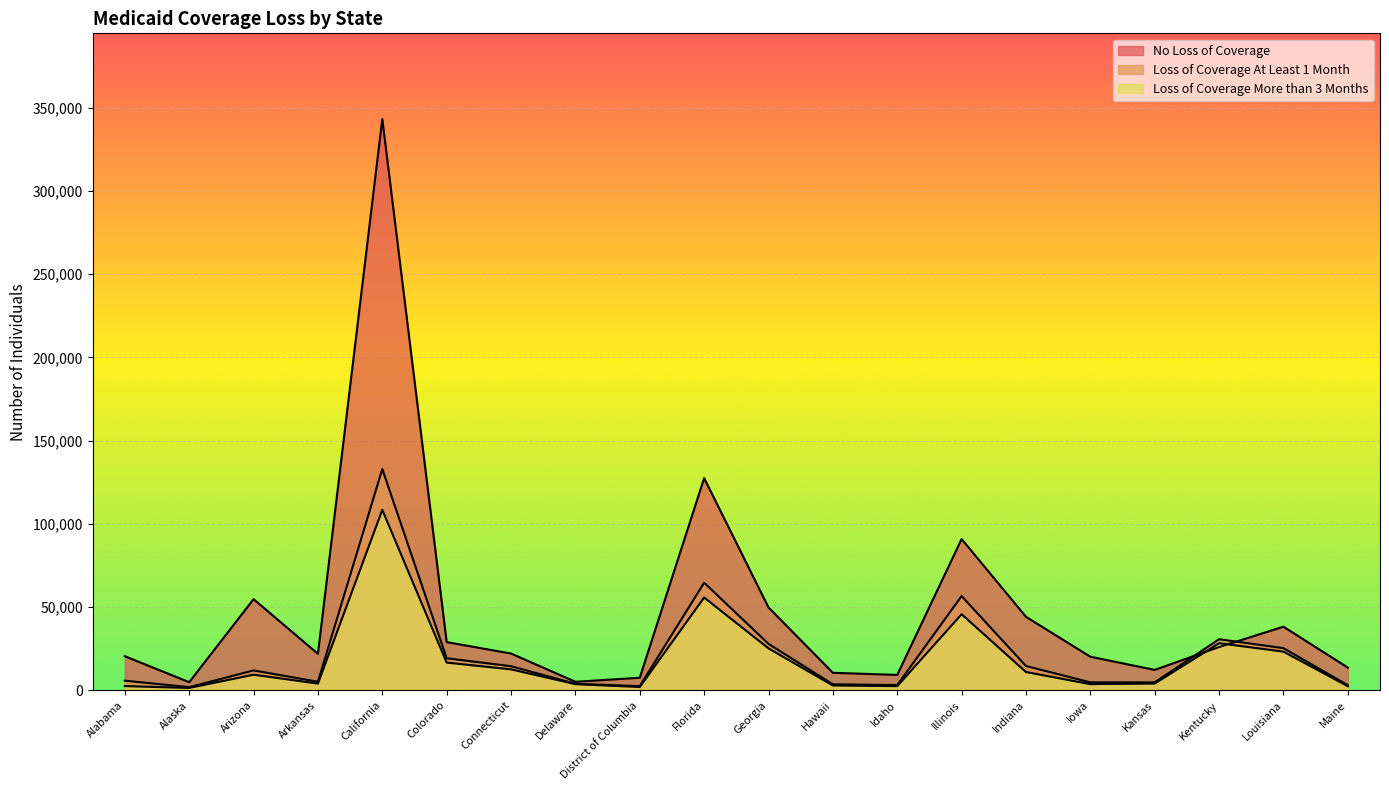

Which label corresponds to the smallest value in the chart?

Alaska